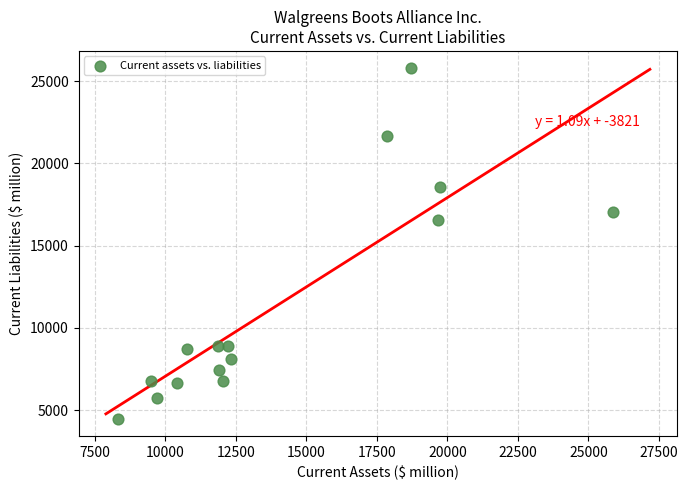

What is the range of Y values (max minus min)?

21288